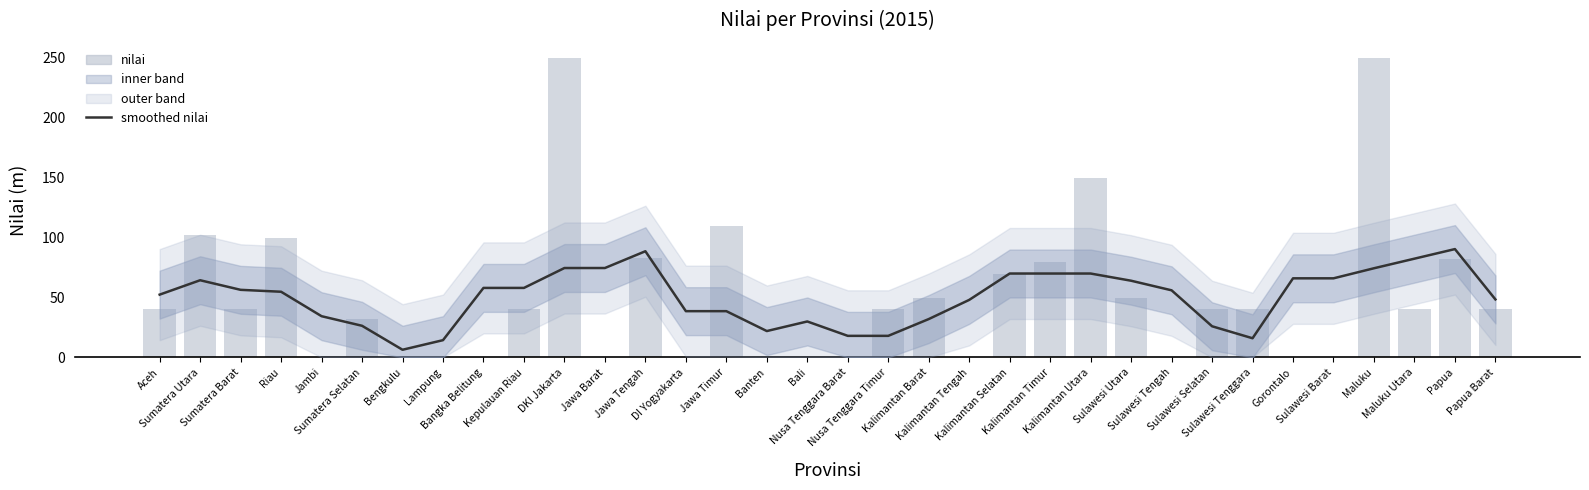

Between Bangka Belitung and Nusa Tenggara Barat, which series saw the biggest shift?

smoothed nilai